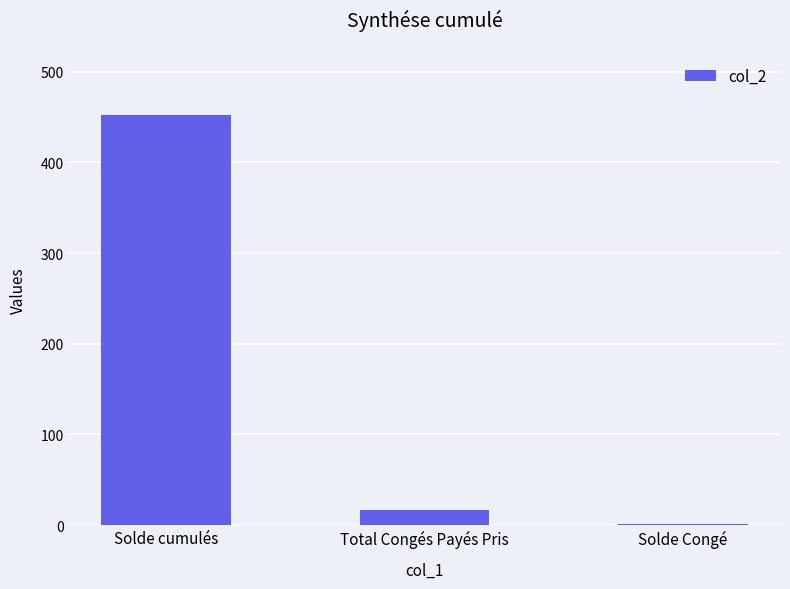

Which label corresponds to the largest value in the chart?

Solde cumulés